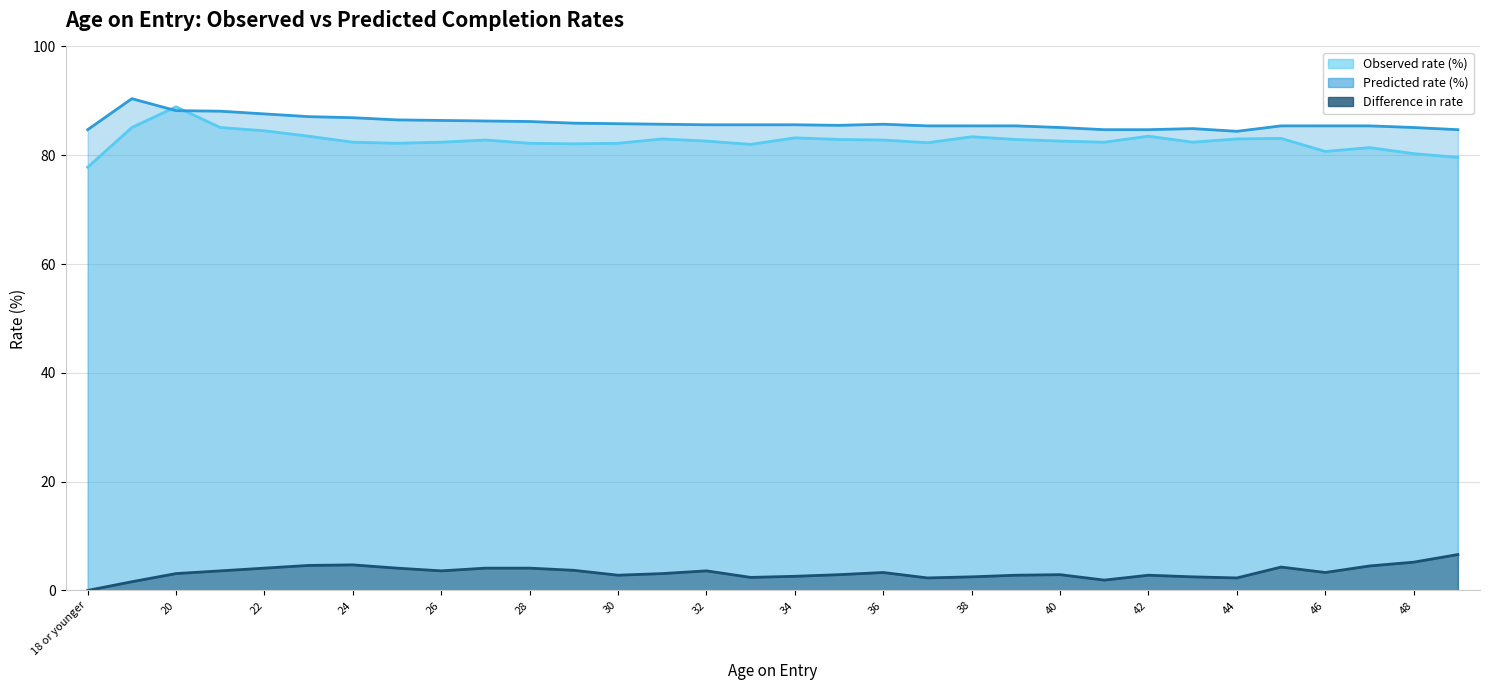

What is the maximum value shown in the chart?

90.4